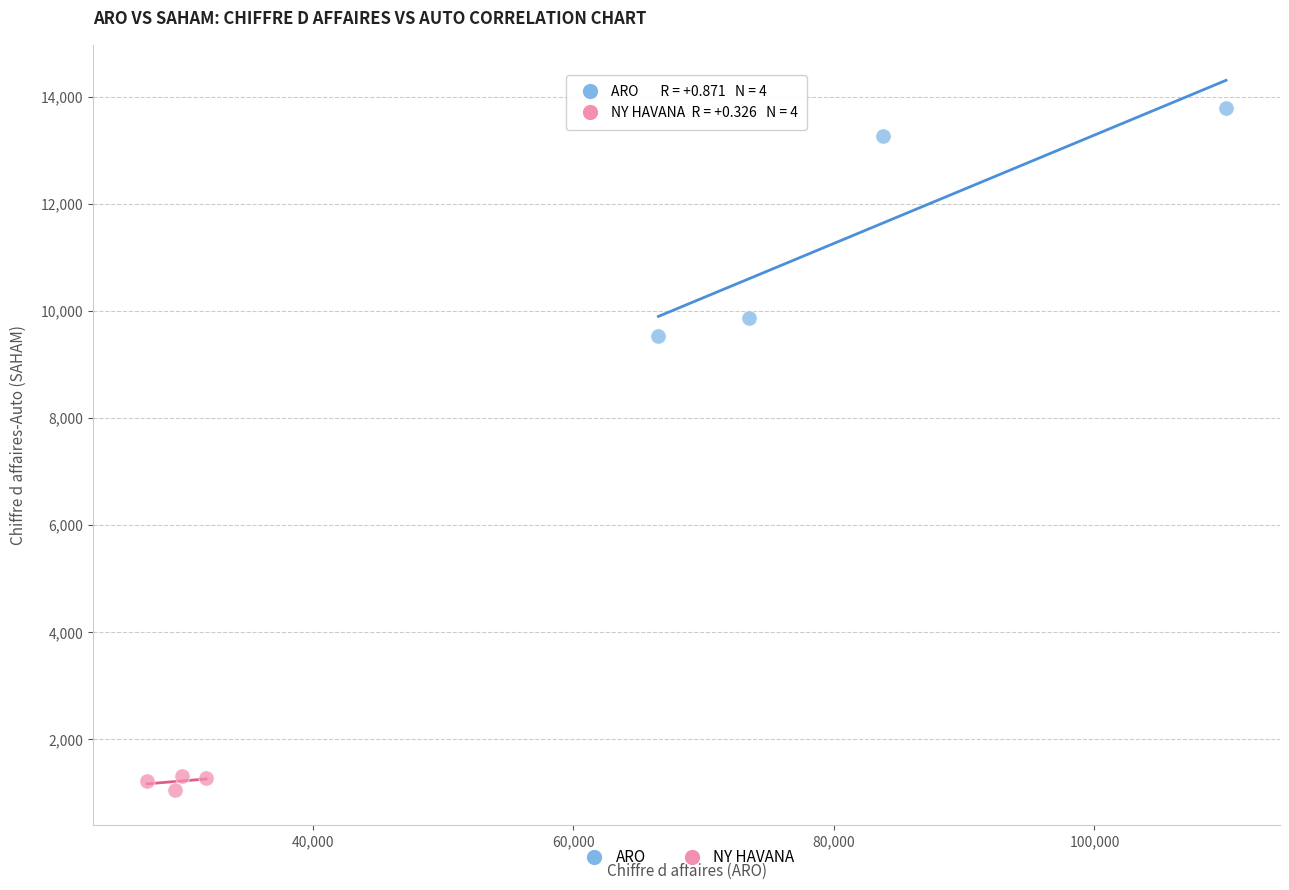

Which series has the widest spread of Y values?

ARO